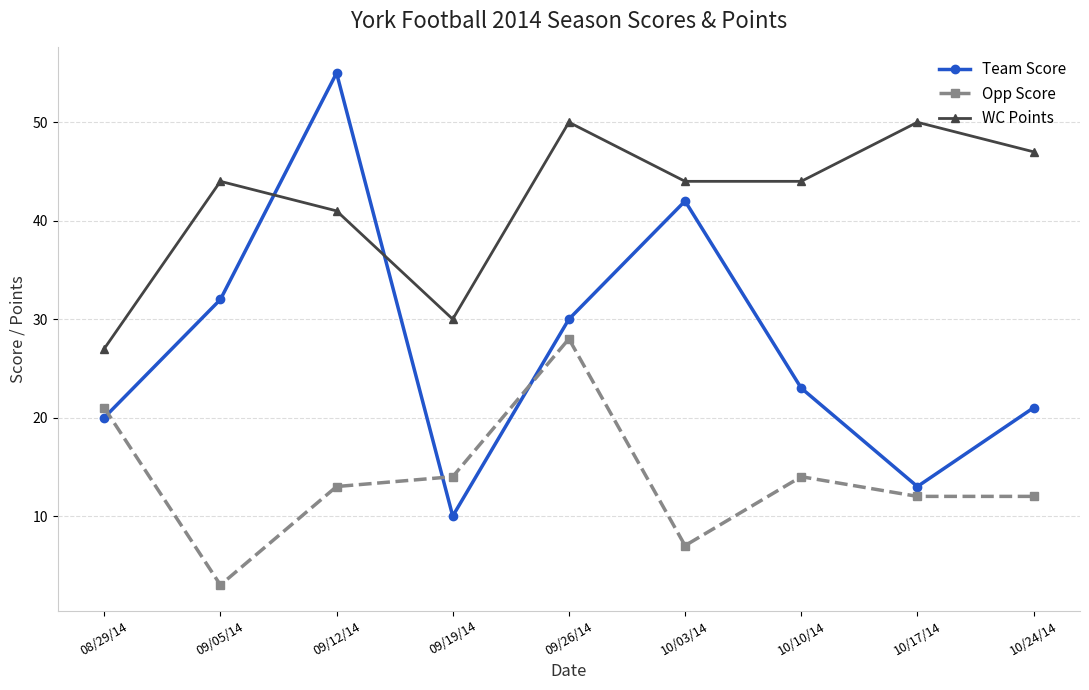

What is the value of the Opp Score point at the 4th from the left?

14